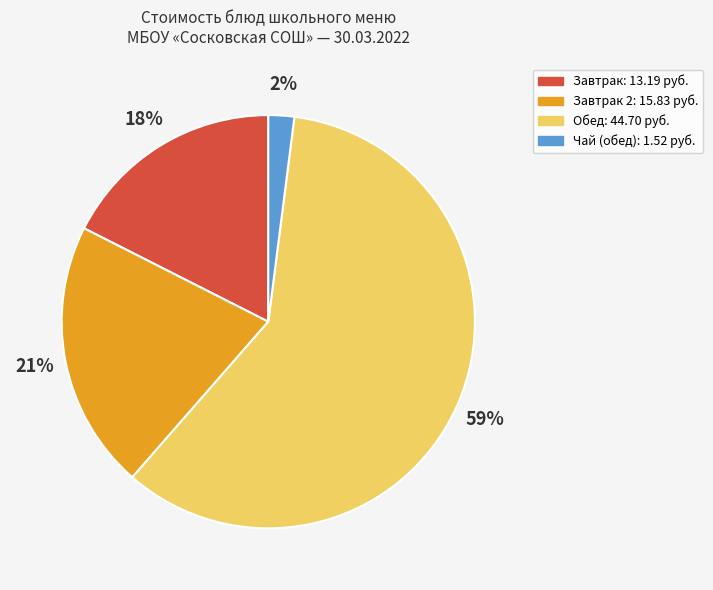

What percentage is the Чай (обед): 1.52 руб. slice, to the nearest percent?

2%